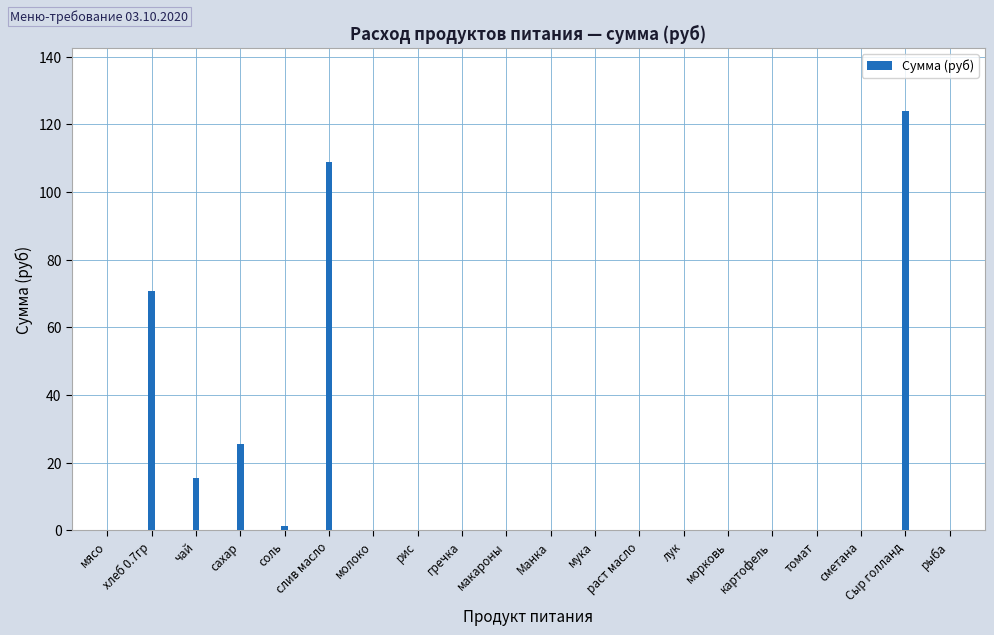

The chart shows a value of 1.1 at соль. True or false?

True